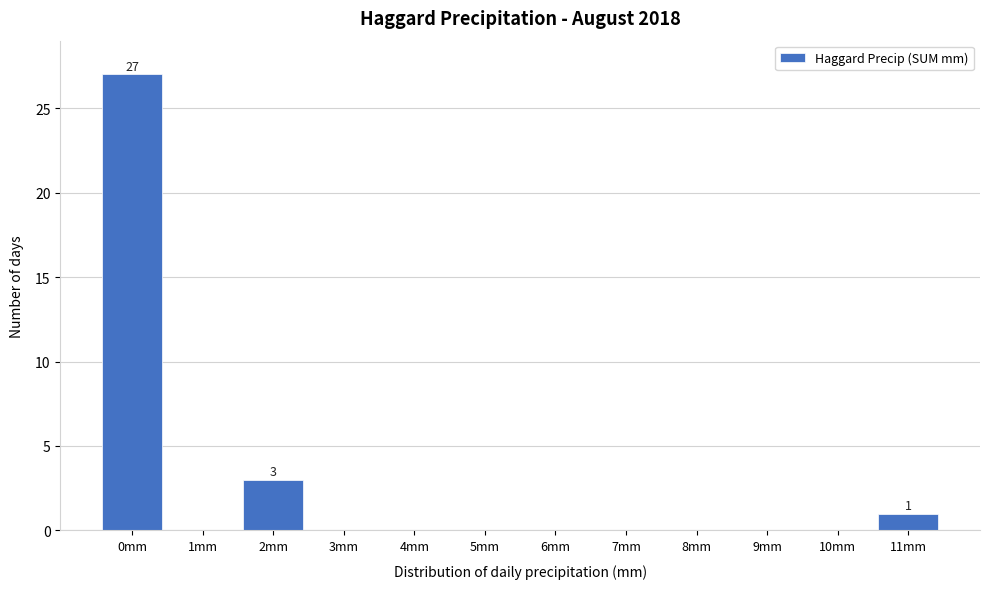

Reading left to right, what are all the values shown in this chart?

0mm=27	1mm=0	2mm=3	3mm=0	4mm=0	5mm=0	6mm=0	7mm=0	8mm=0	9mm=0	10mm=0	11mm=1